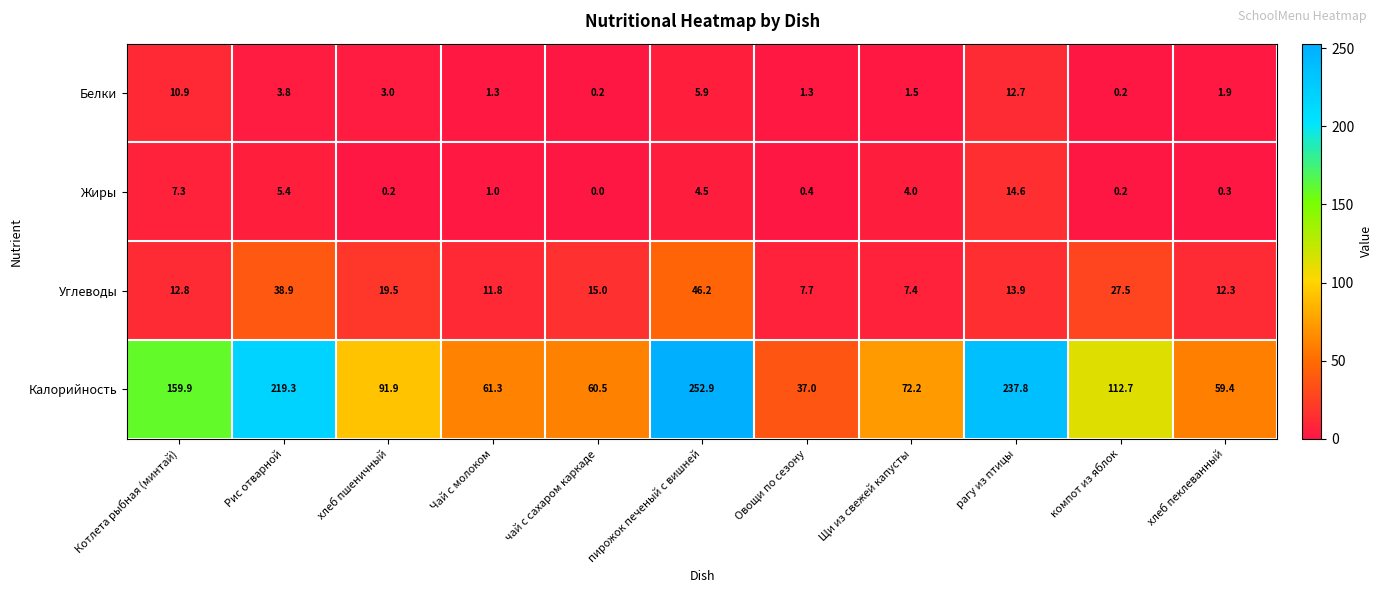

True or false: Жиры has a value of 7.3 at Котлета рыбная (минтай).

True